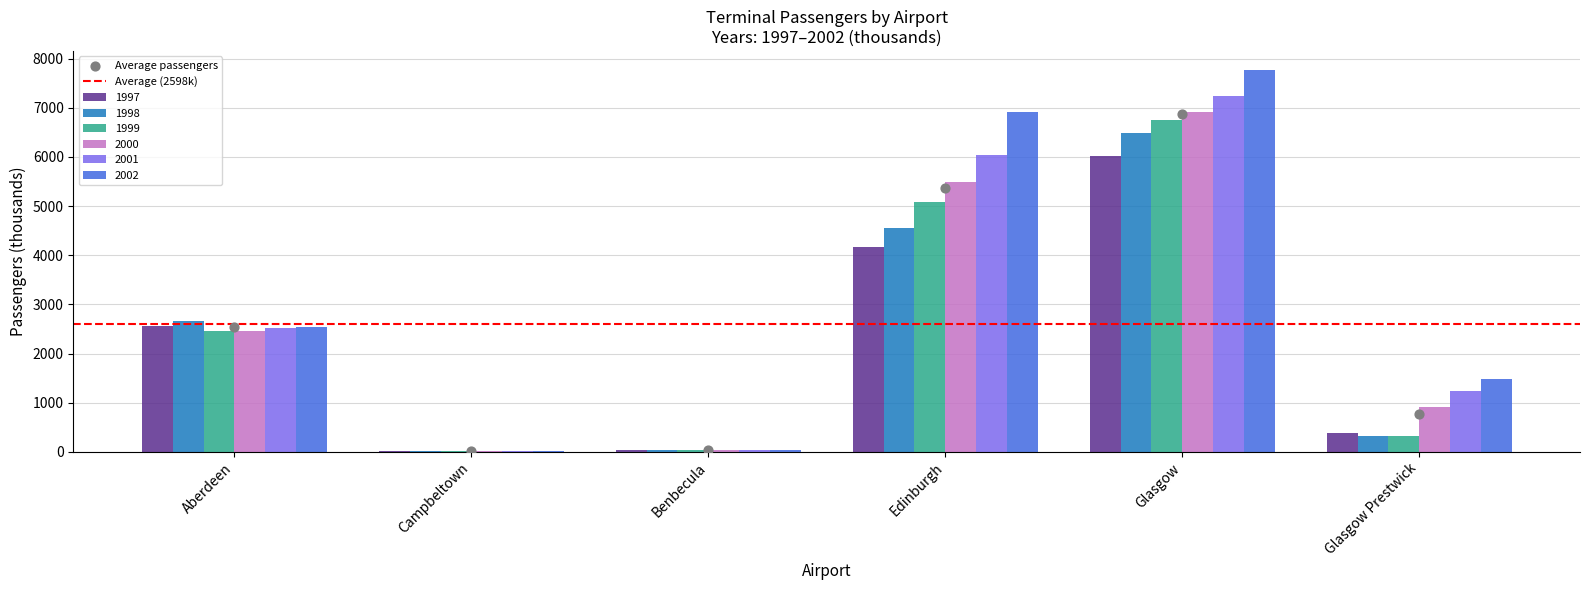

Which series has the largest total across all categories?

2002